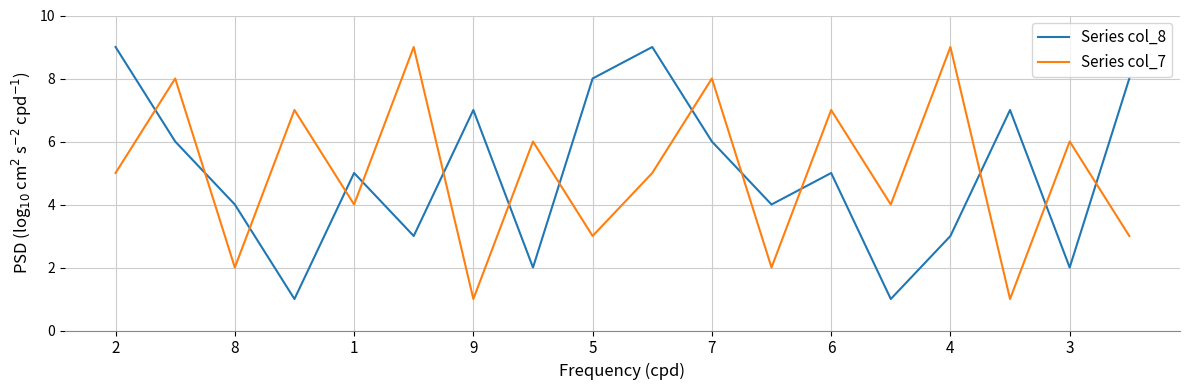

What is the difference between the second highest and second lowest values in the Series col_8 series?

8